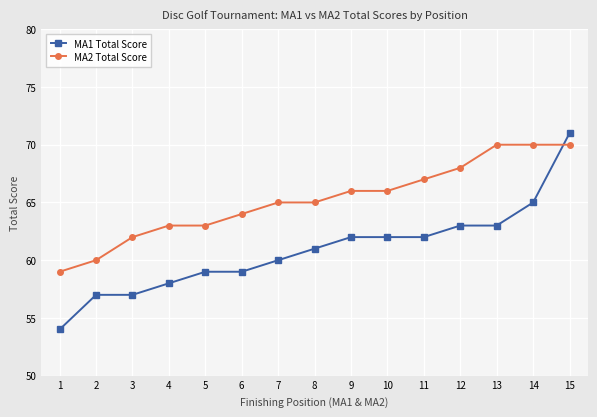

What are all the series names shown in the legend?

MA1 Total Score, MA2 Total Score